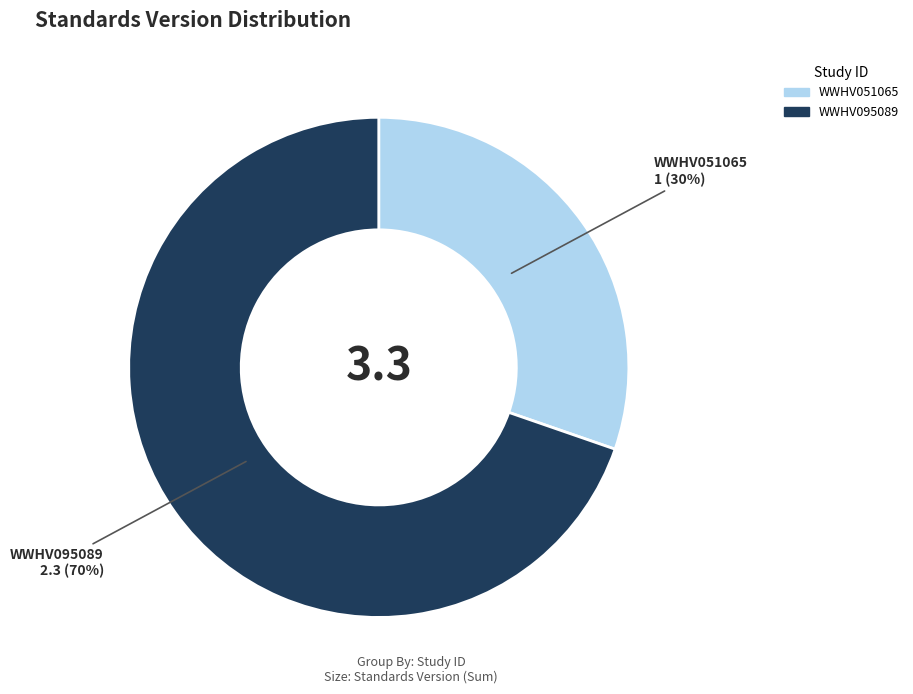

Is there any slice that represents more than half of the pie?

Yes